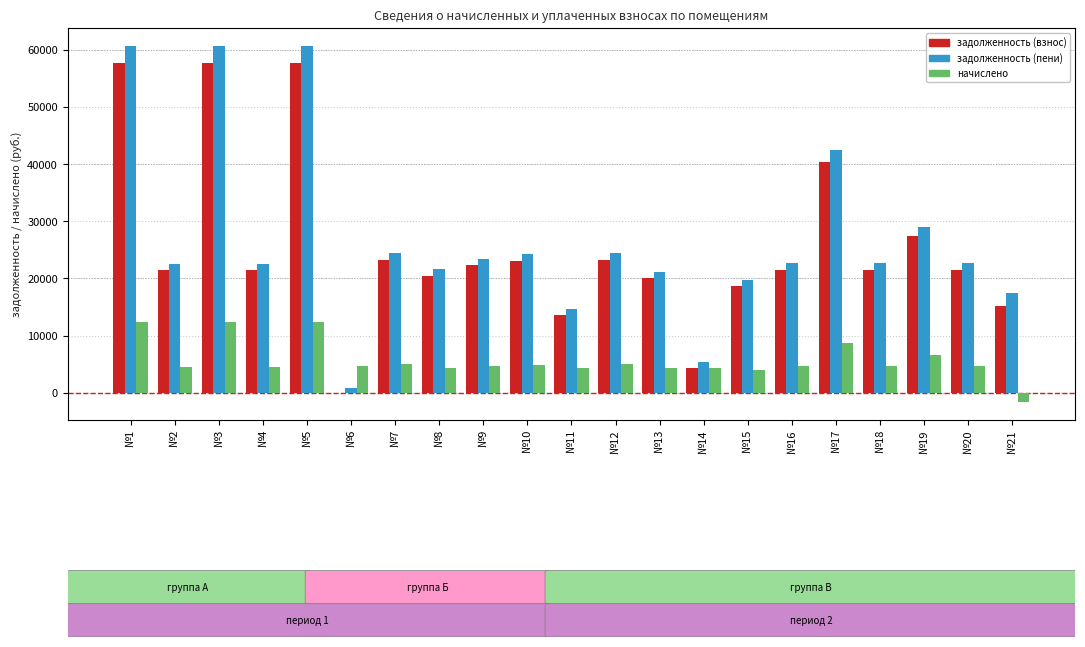

What is the sum of all начислено values?

118774.1